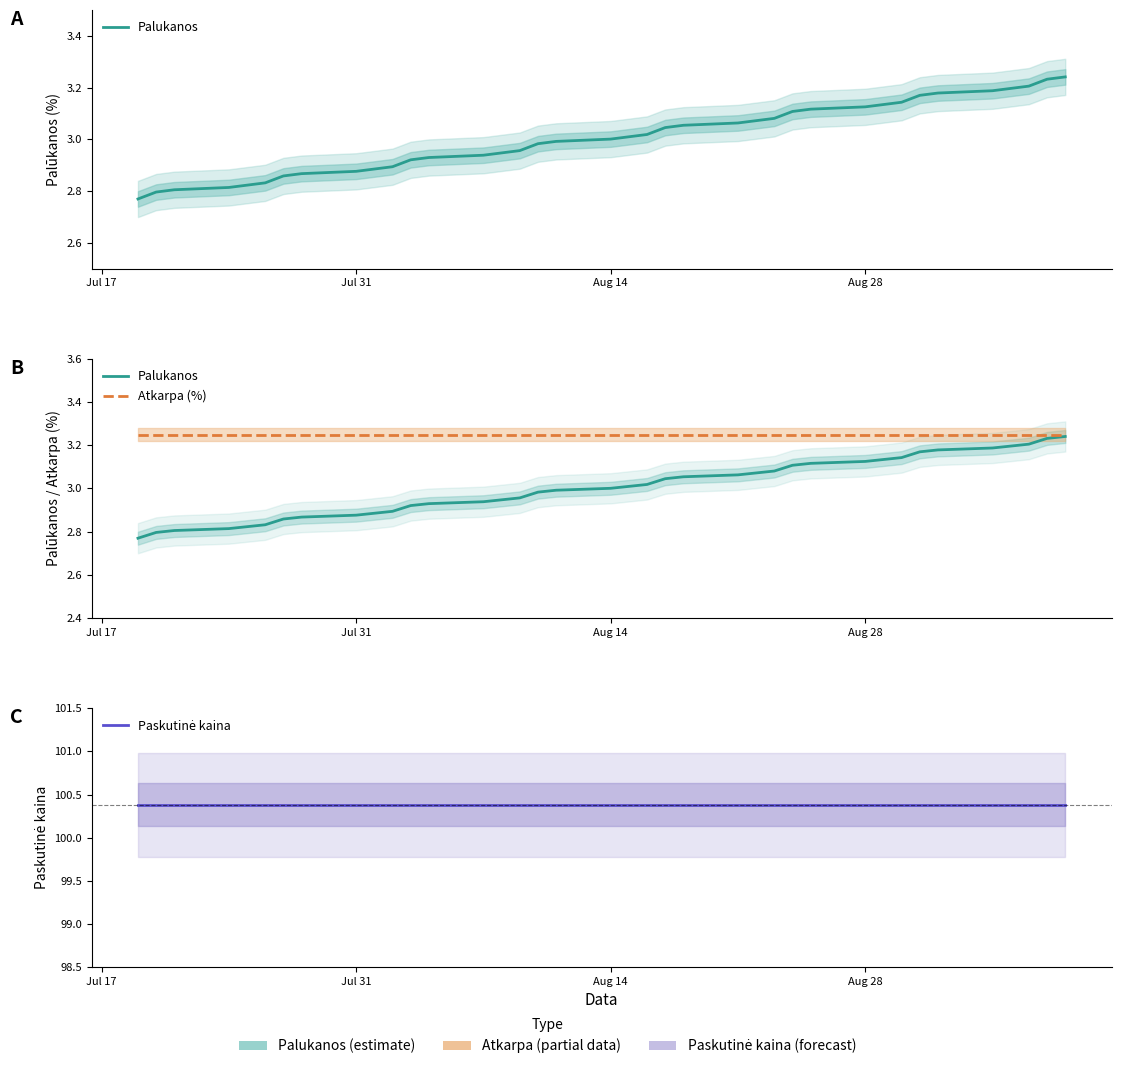

Which category has the highest value in the Paskutinė kaina series?

Jul 17